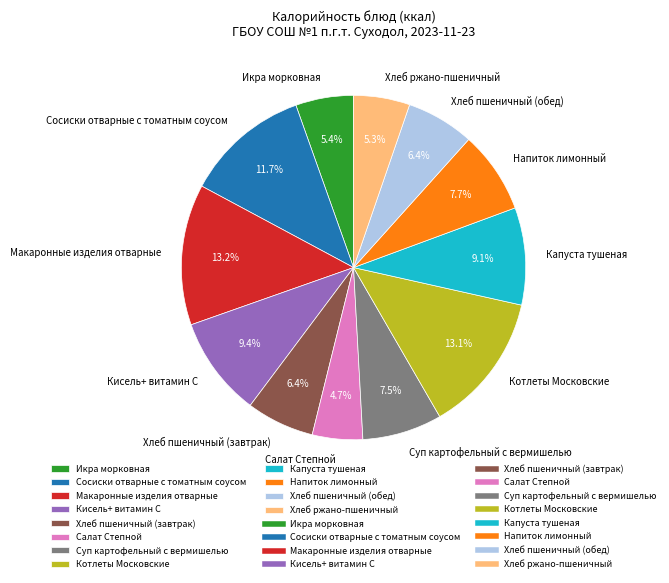

Is Кисель+ витамин С the majority of the pie?

No